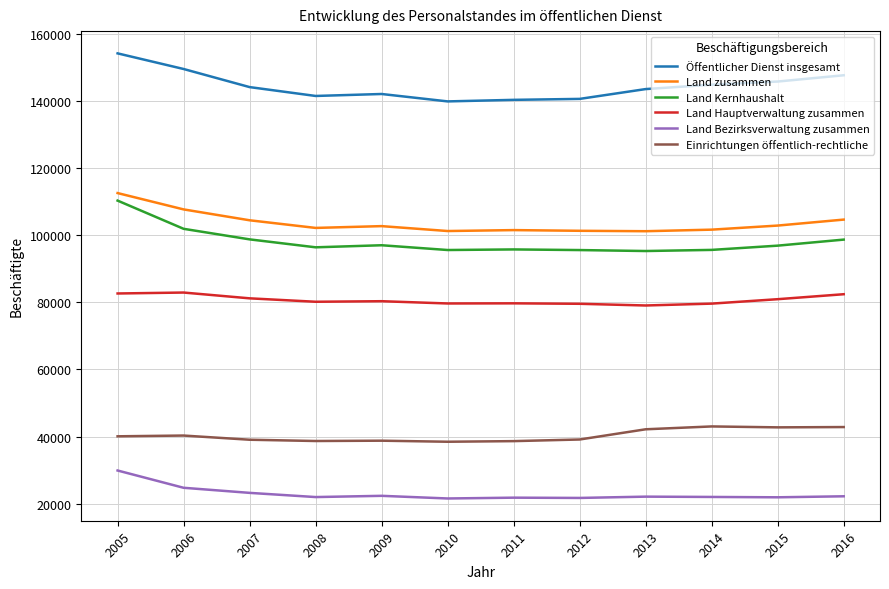

True or false: Land Bezirksverwaltung zusammen and Land Hauptverwaltung zusammen cross at least once.

False